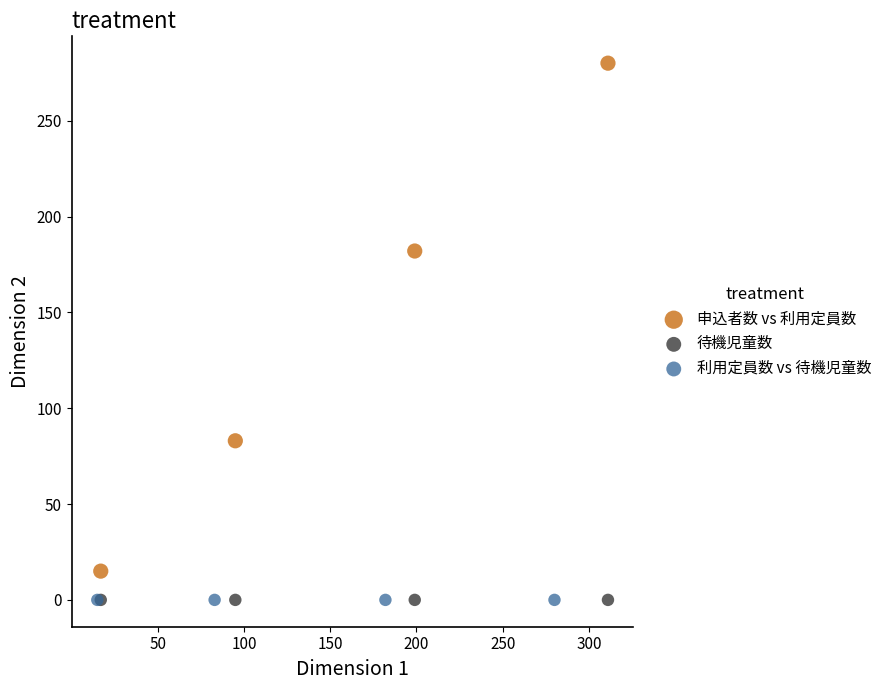

Which series reaches the maximum Y coordinate?

申込者数 vs 利用定員数